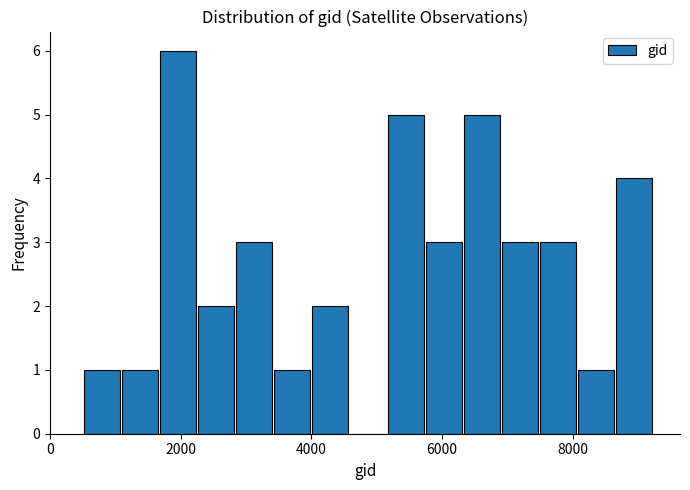

Read against the x-axis, roughly where is the centre of the tallest bar?

2000